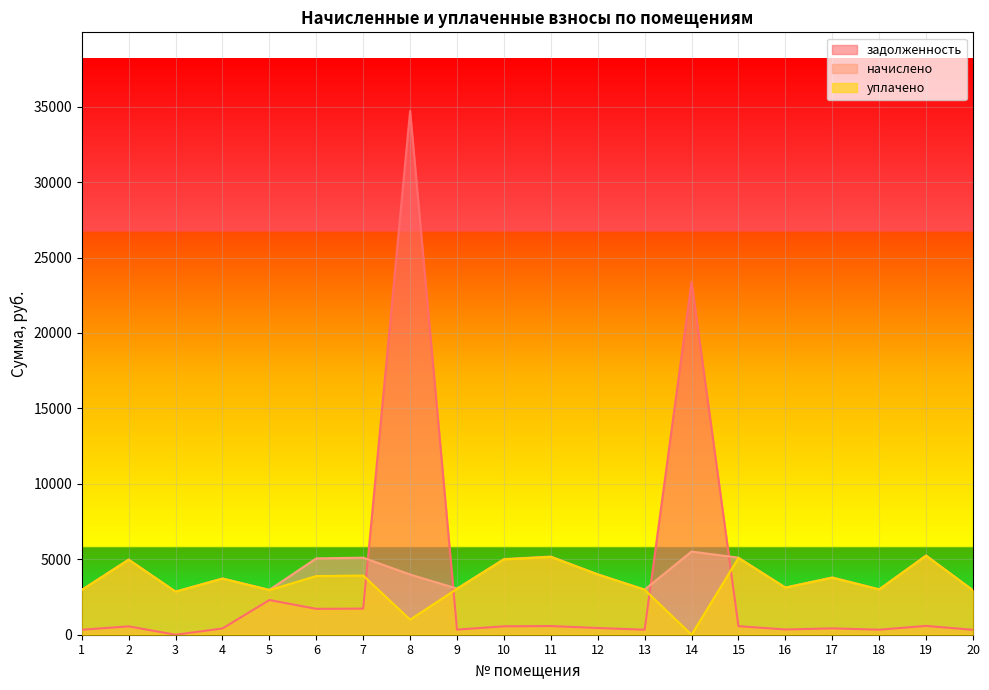

Count the number of data series in this chart.

3